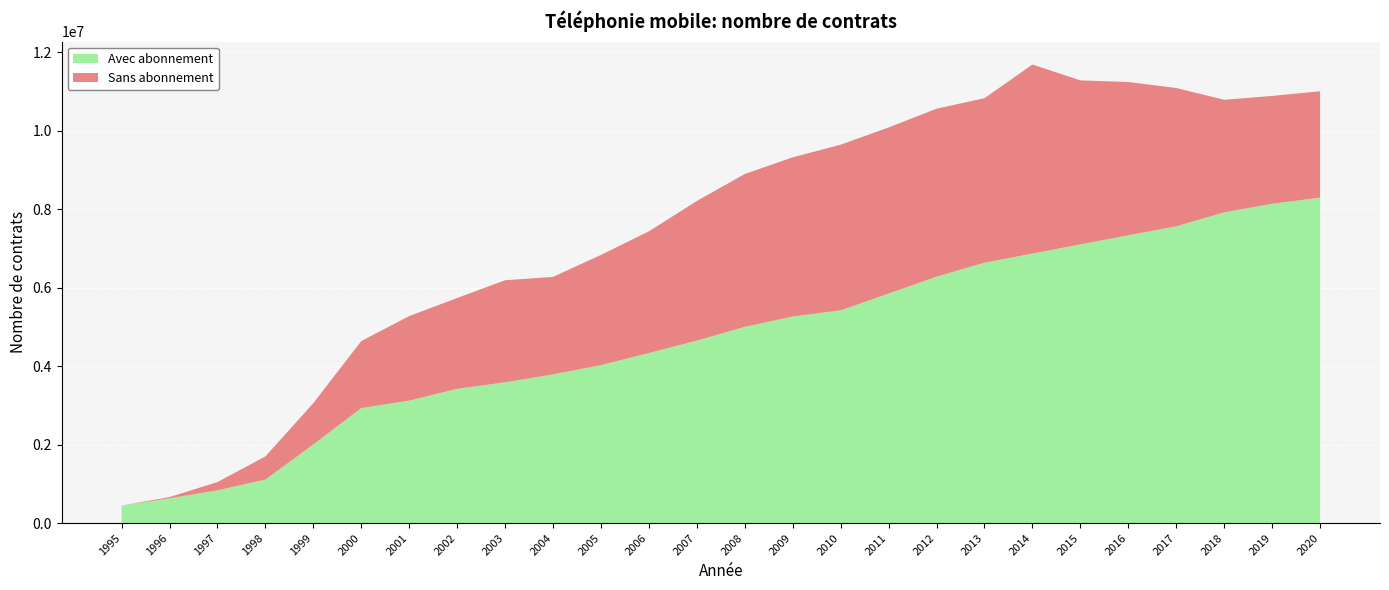

Reading right to left, extract all data points from this chart.

Avec abonnement: 2020=8294169	2019=8139157	2018=7919087	2017=7562630	2016=7334535	2015=7103022	2014=6869163	2013=6636169	2012=6280946	2011=5849852	2010=5422601	2009=5264724	2008=5001049	2007=4650231	2006=4333563	2005=4025822	2004=3789615	2003=3587471	2002=3421459	2001=3121212	2000=2931441	1999=2004084	1998=1108132	1997=834634	1996=630193	1995=447167
Sans abonnement: 2020=2711891	2019=2747491	2018=2869515	2017=3525968	2016=3906436	2015=4180377	2014=4818491	2013=4192525	2012=4280129	2011=4232784	2010=4221556	2009=4057856	2008=3895657	2007=3558653	2006=3102594	2005=2808411	2004=2485148	2003=2601322	2002=2314844	2001=2154579	2000=1707078	1999=1053425	1998=590433	1997=209745	1996=32520	1995=0